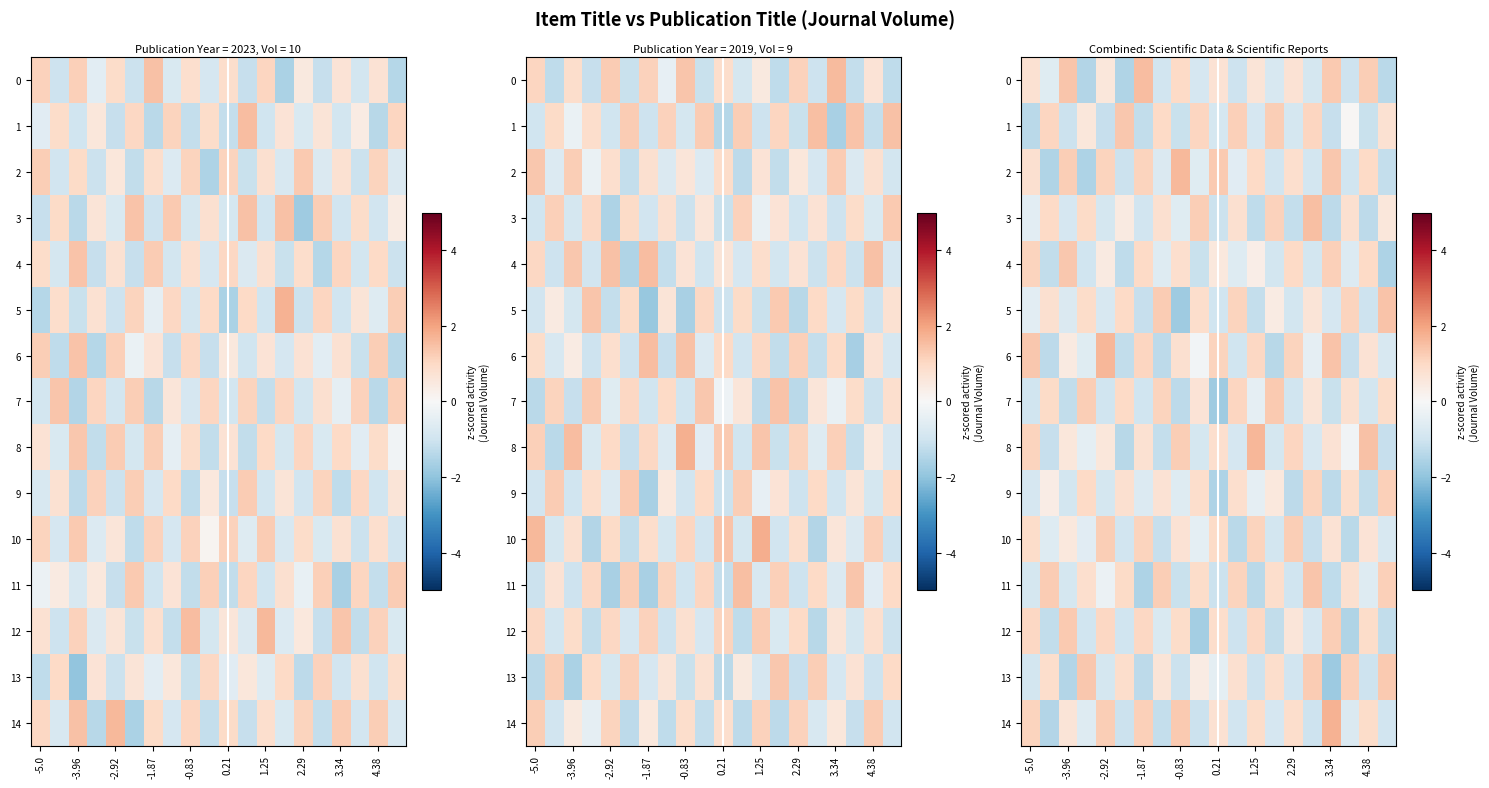

What is the difference between the maximum and minimum values in the 7 series?

3.1